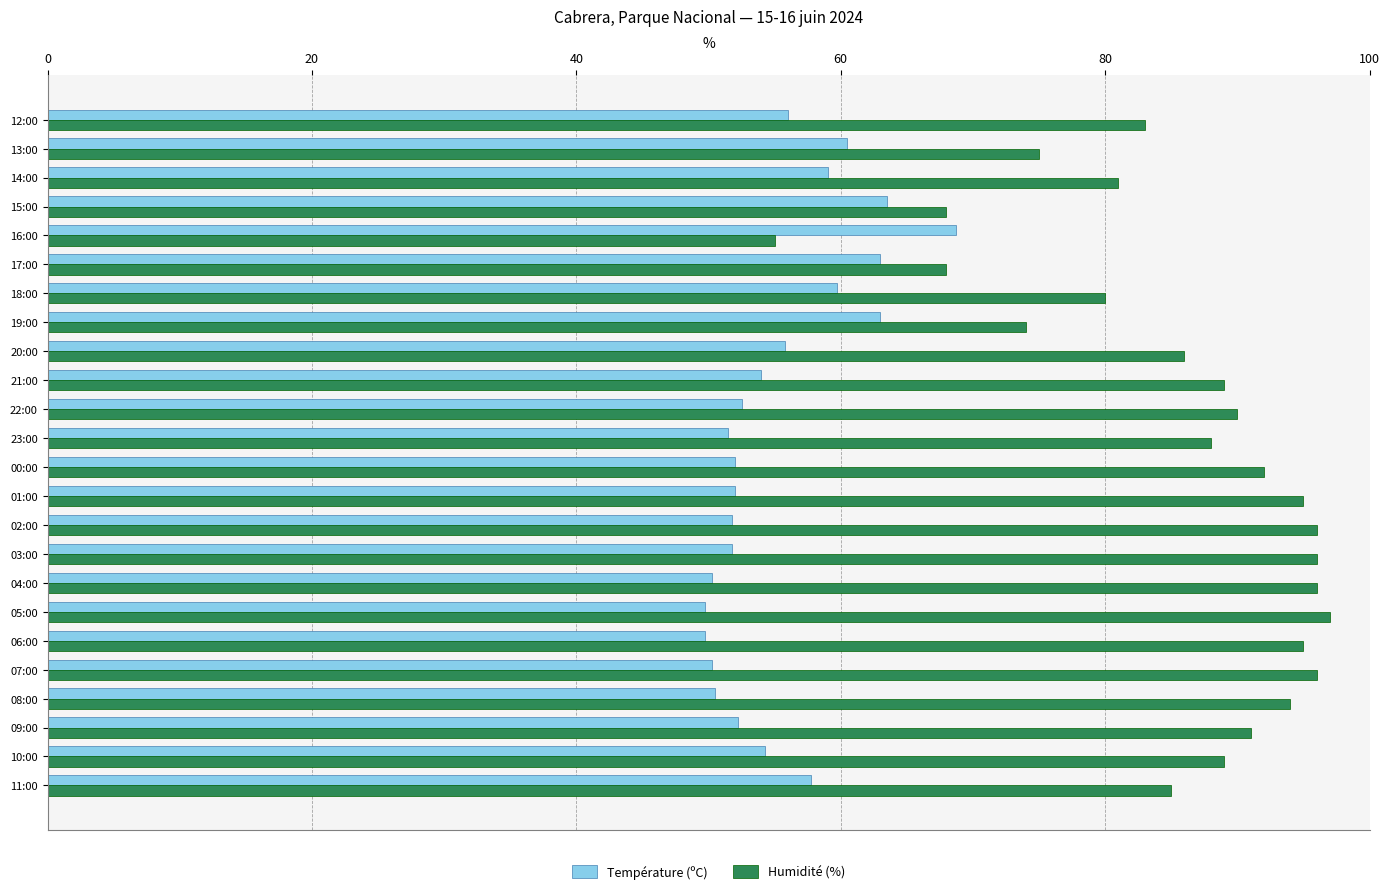

What is the difference between the maximum and minimum values in the Humidité (%) series?

42.0